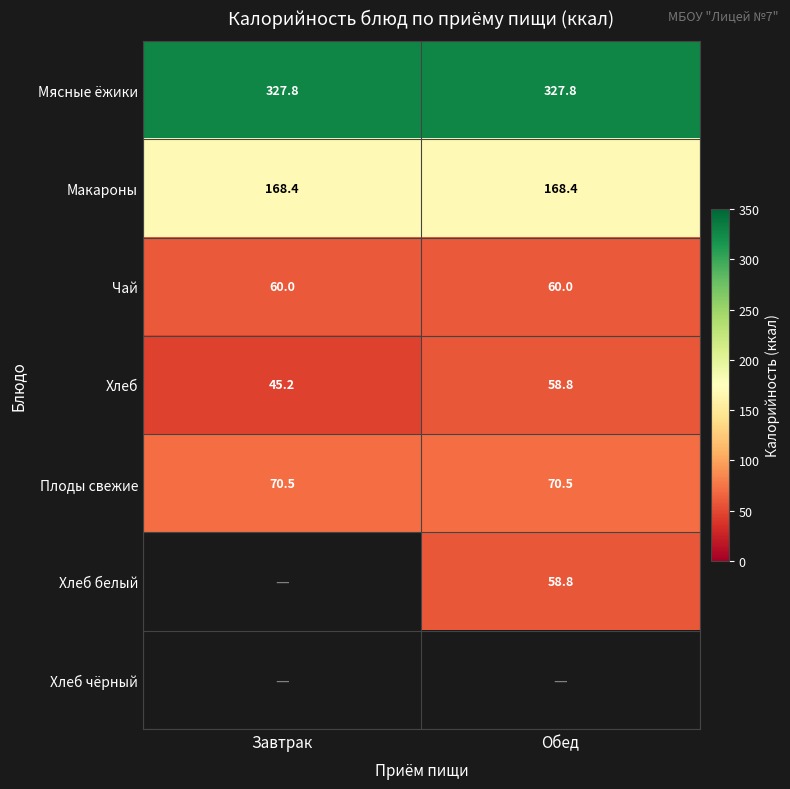

The value of Хлеб at Завтрак is 45.2. True or false?

True